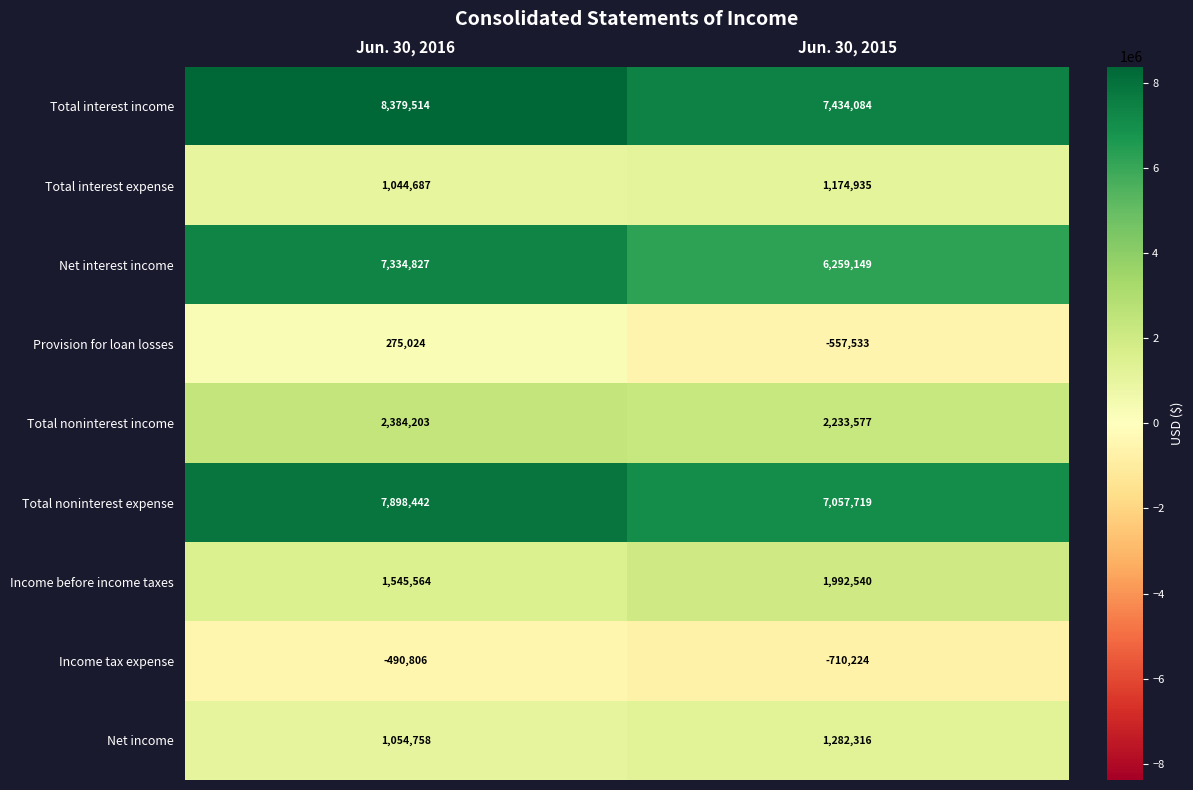

Count the number of categories in the chart.

2